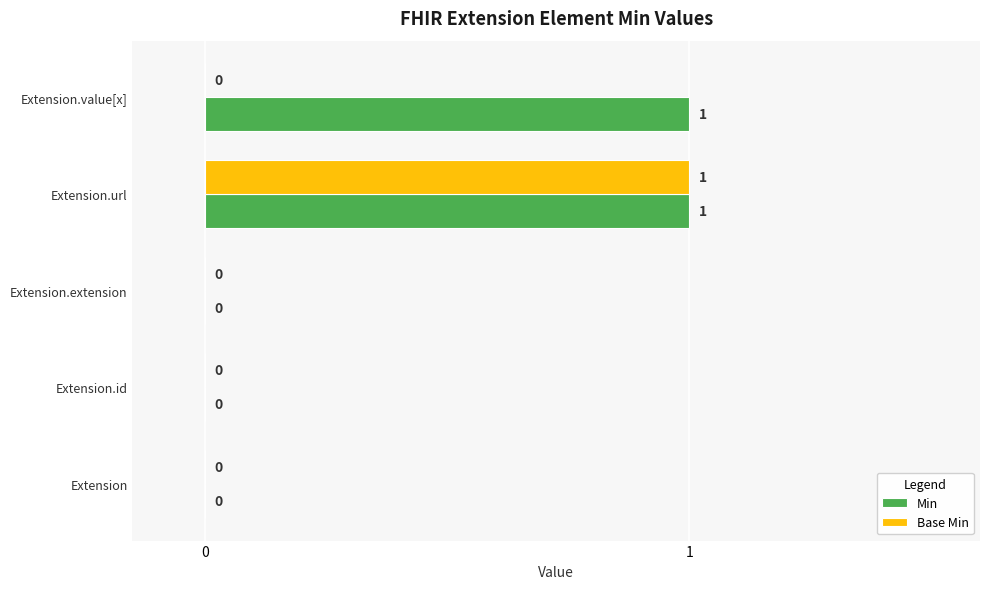

Count the Base Min values in the range 0 to 1.

5